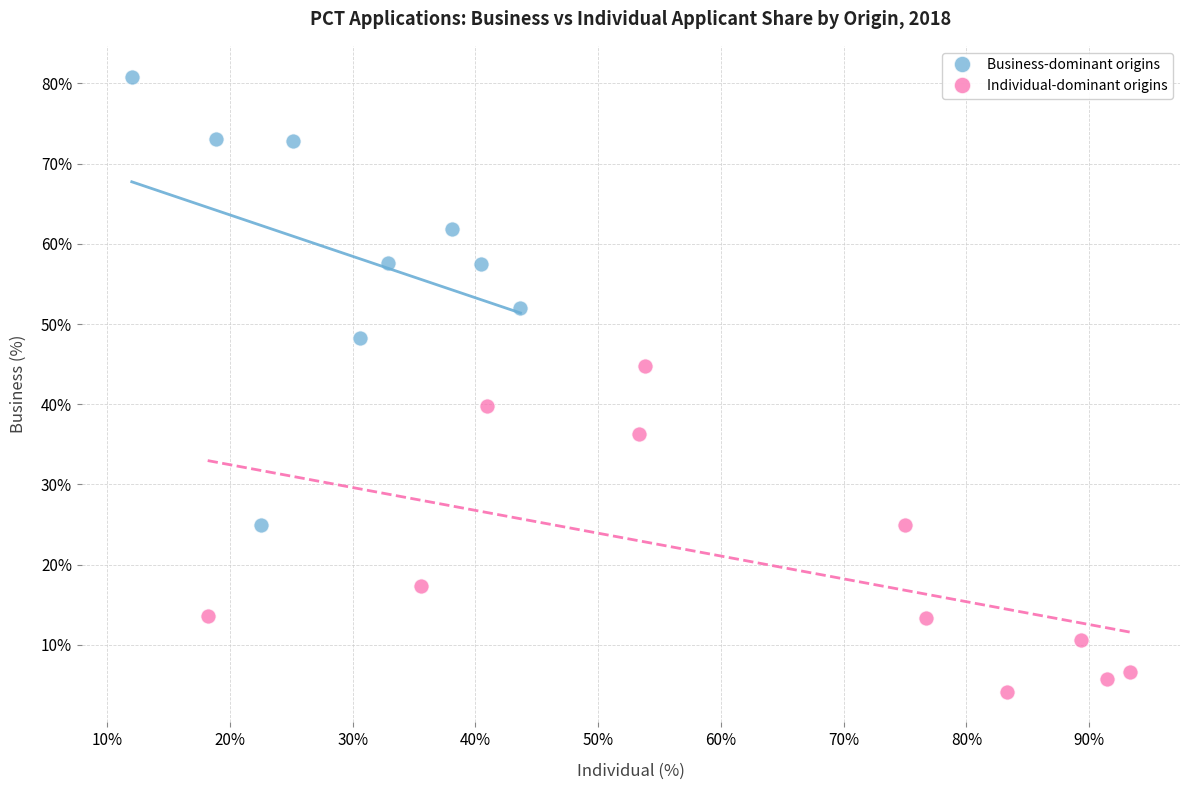

Which series contains the lowest Y value?

Individual-dominant origins